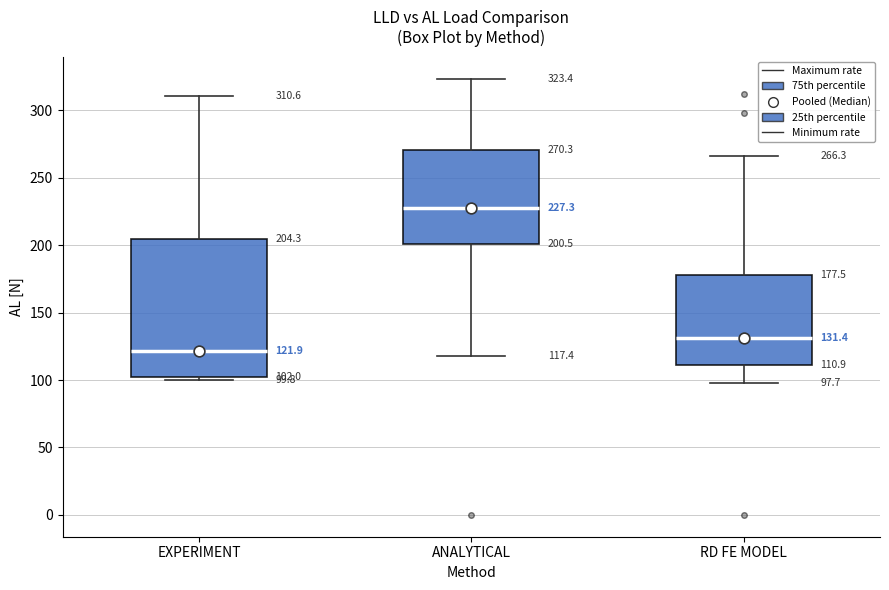

Which box's median line is the highest?

ANALYTICAL